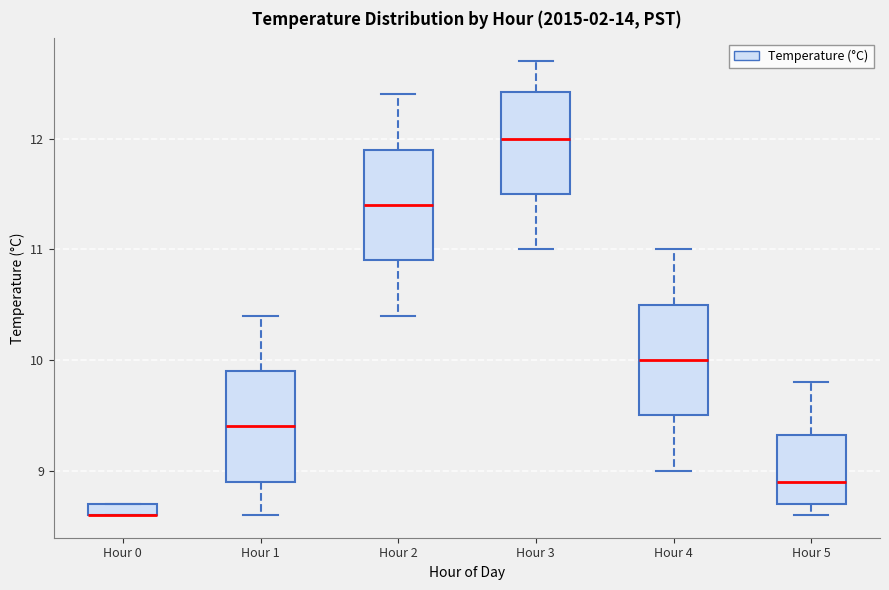

Where is the lower edge of the box for Hour 3 on the y-axis? The values are not printed on the chart, so give them approximately, as read against the axis.

11.5